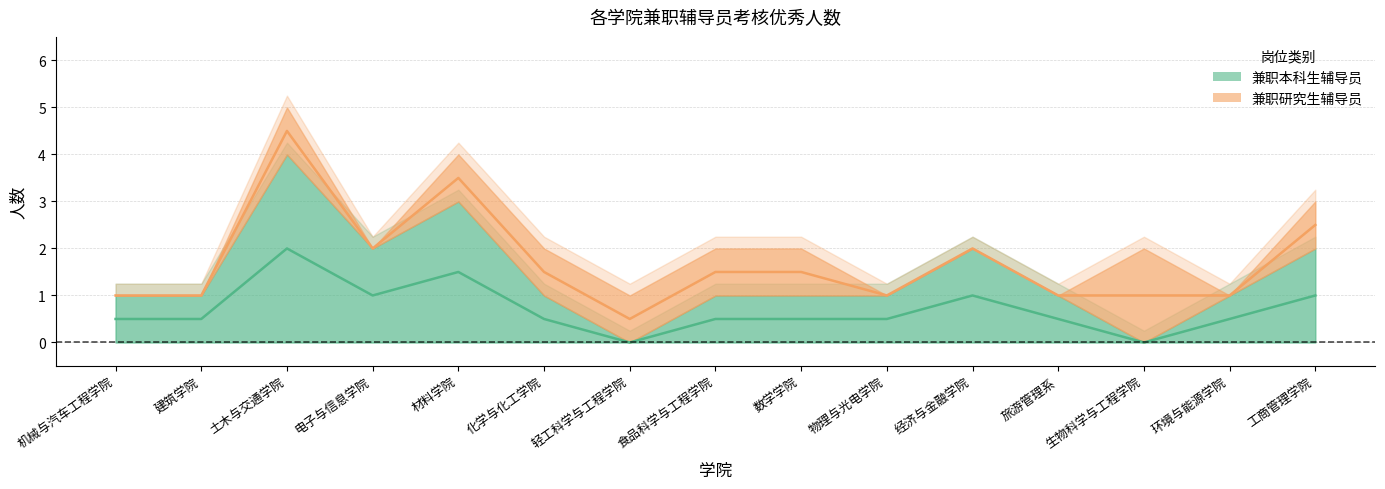

Rank the categories by value from lowest to highest.

轻工科学与工程学院, 生物科学与工程学院, 机械与汽车工程学院, 建筑学院, 化学与化工学院, 食品科学与工程学院, 数学学院, 物理与光电学院, 旅游管理系, 环境与能源学院, 电子与信息学院, 经济与金融学院, 工商管理学院, 材料学院, 土木与交通学院